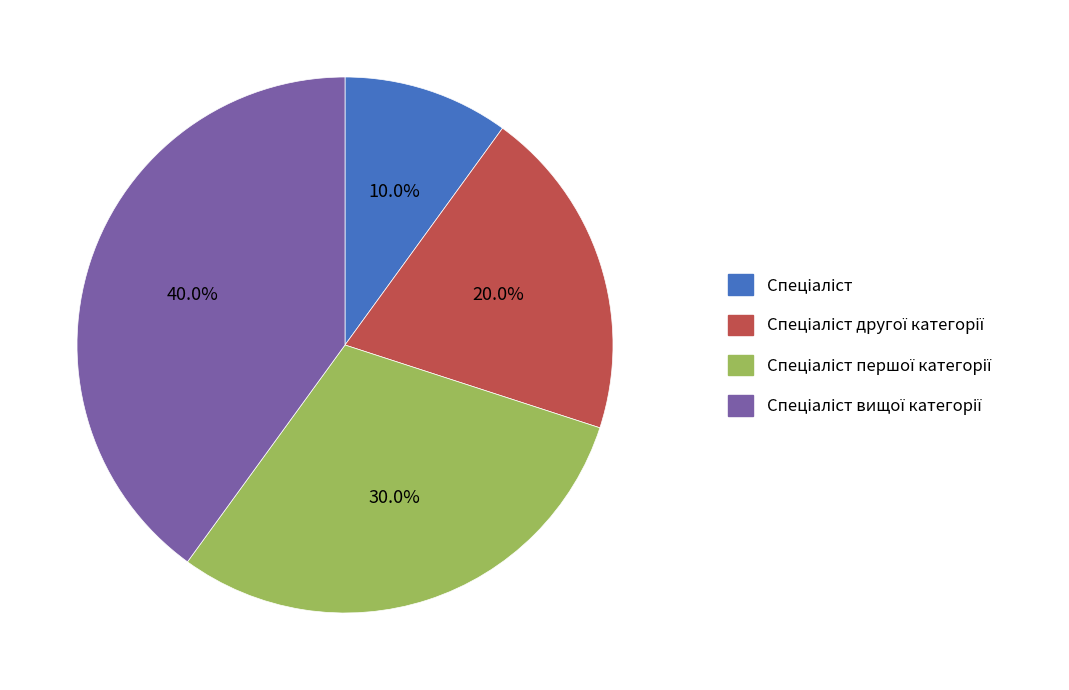

Is there a majority slice in this chart?

No